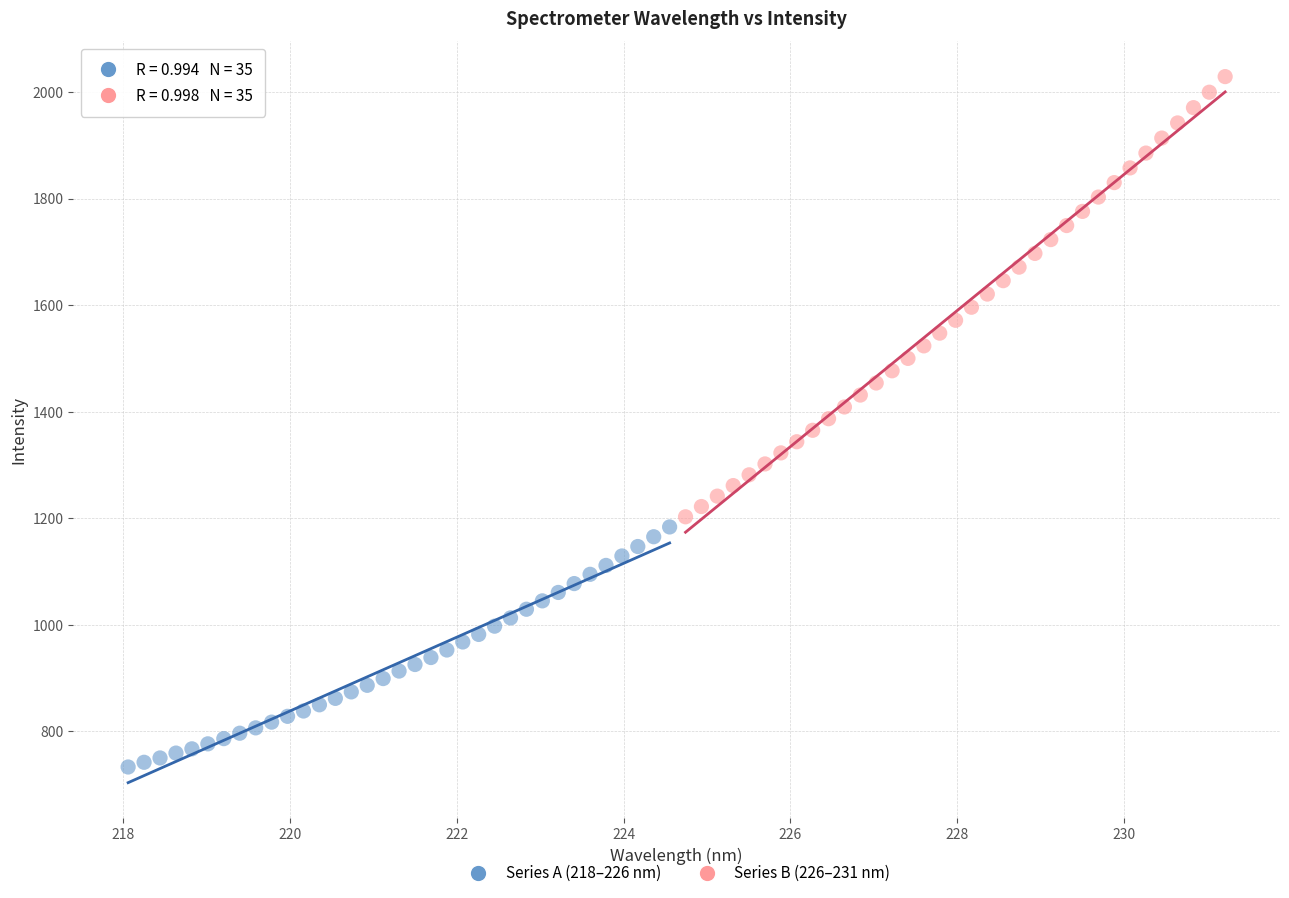

Which series reaches the minimum Y coordinate?

Series A (218–226 nm)